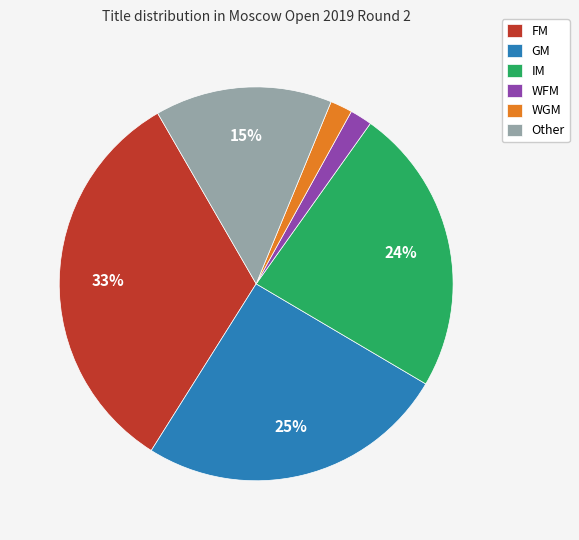

How many segments does this pie chart have?

6